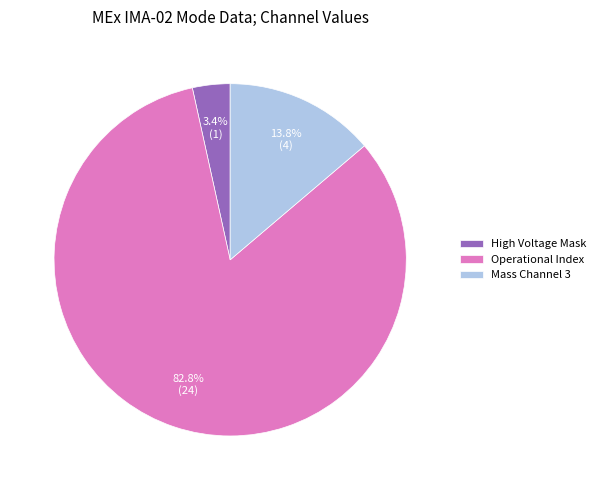

What portion of the pie excludes Mass Channel 3?

86.2%